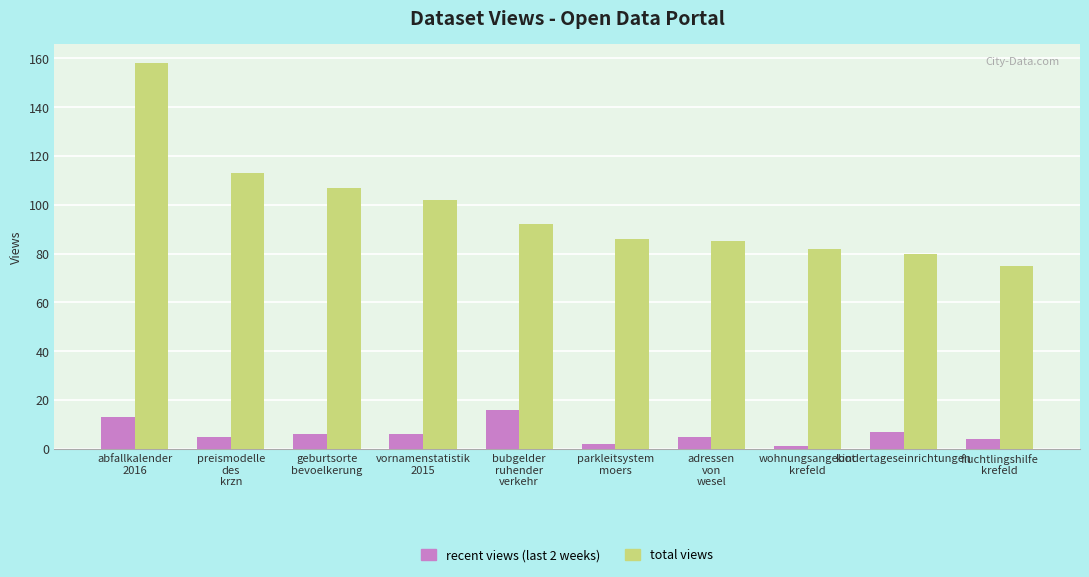

What is the sum of all total views values?

980